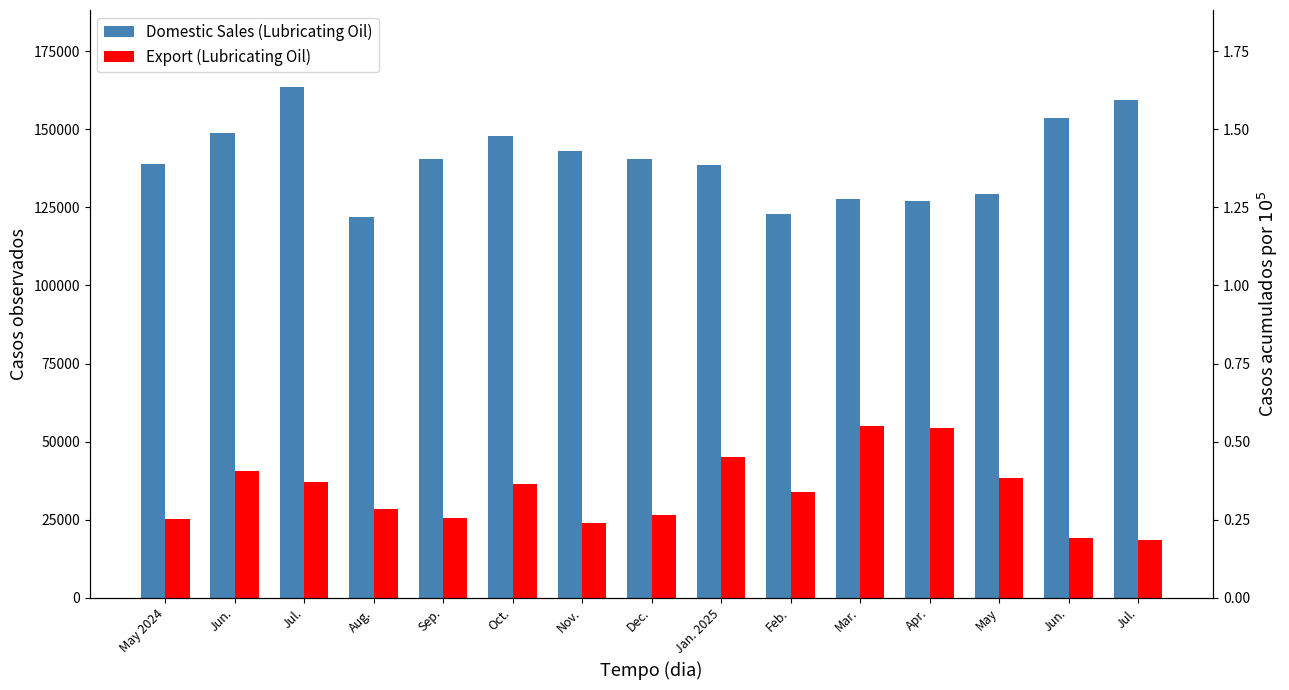

What is the label of the 5th bar from the left?

Sep.